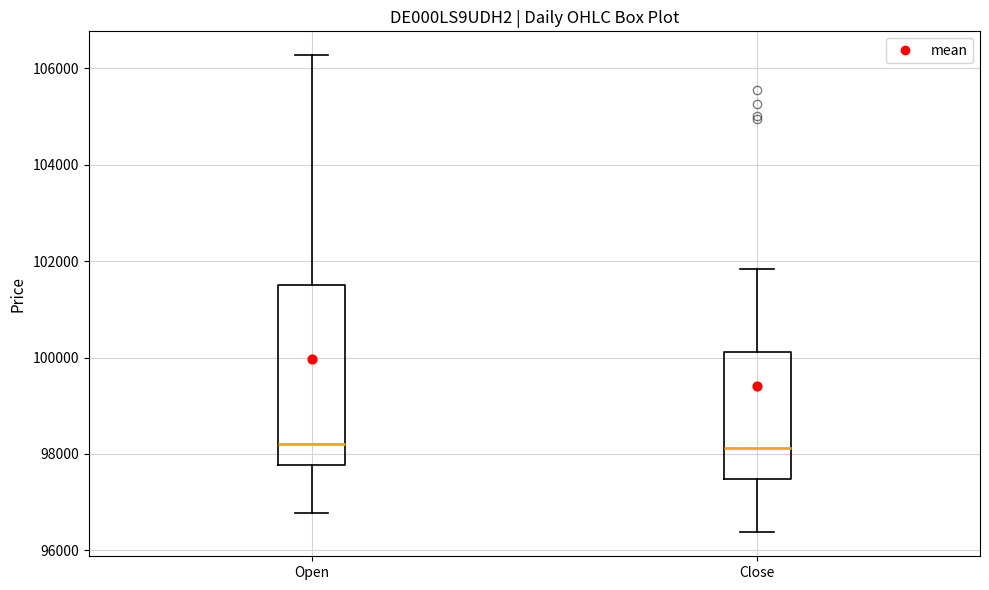

Reading left to right, read every box against the y-axis: the position of its median line, the range the box covers, and the ends of its whiskers. The values are not printed on the chart, so give them approximately, as read against the axis.

Open: median 98200, box 97800 to 101600, whiskers 96800 to 106200
Close: median 98200, box 97400 to 100200, whiskers 96400 to 101800